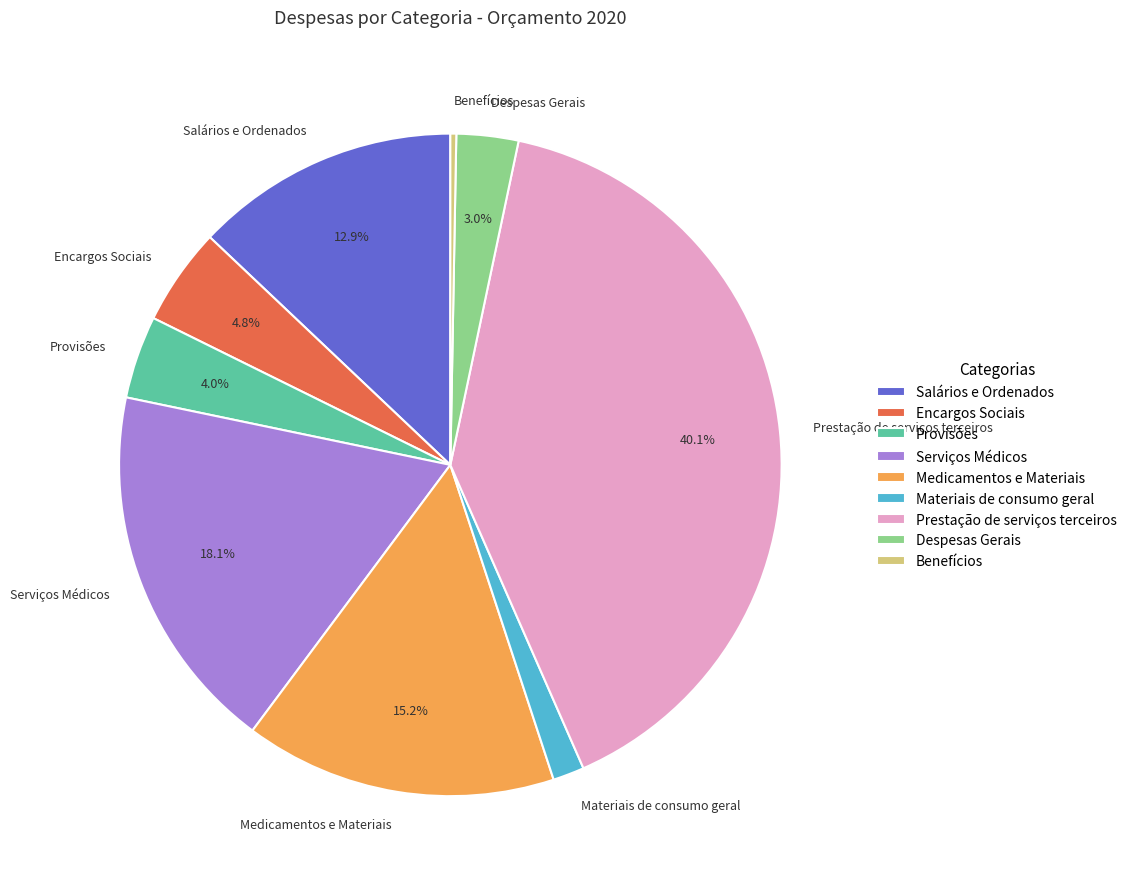

Do Provisões and Materiais de consumo geral together represent more than half of the pie?

No